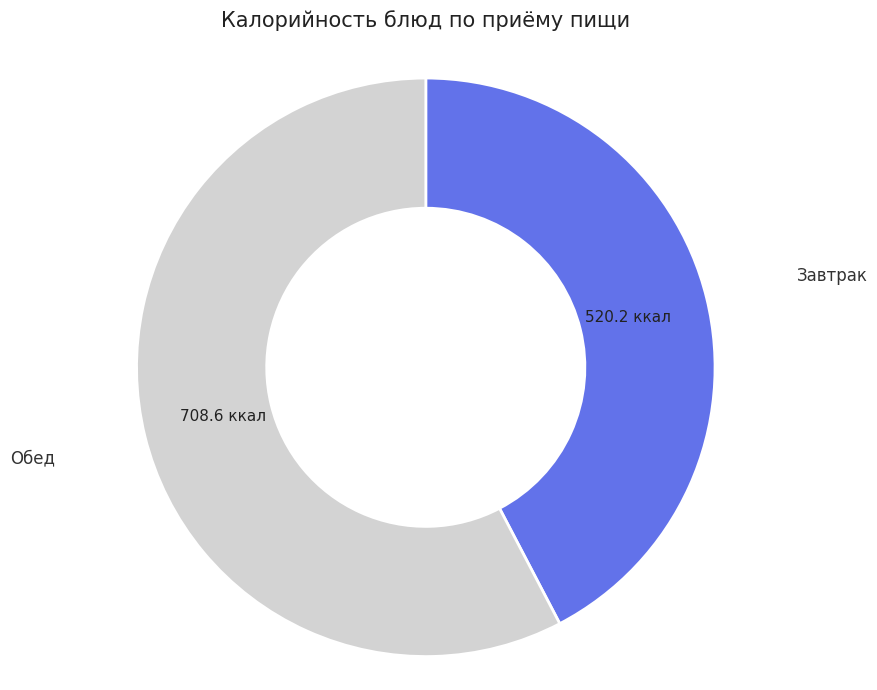

What is the smallest slice in the pie chart?

Завтрак